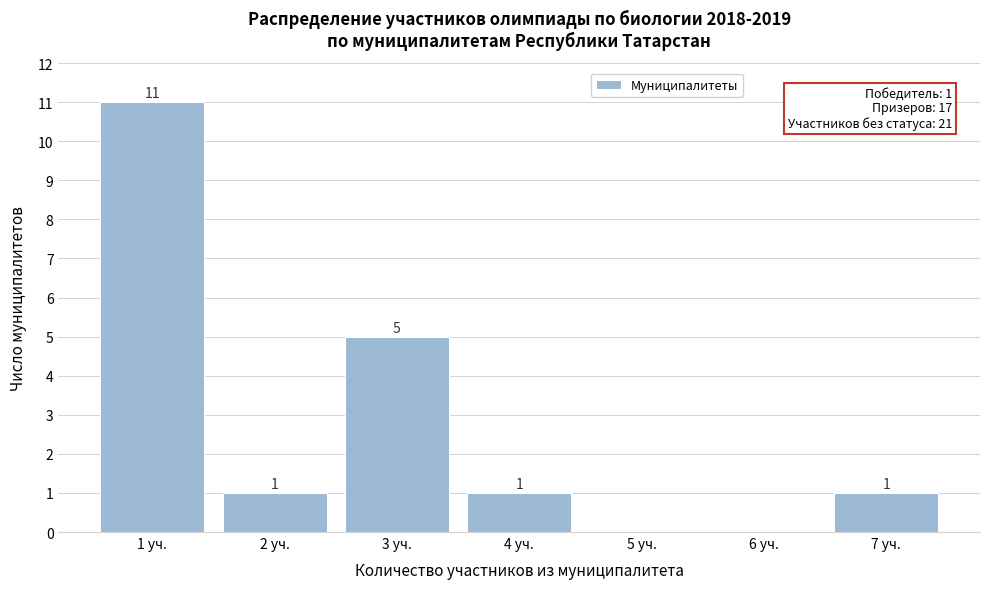

Reading left to right, extract all data points from this chart.

1 уч.=11	2 уч.=1	3 уч.=5	4 уч.=1	5 уч.=0	6 уч.=0	7 уч.=1